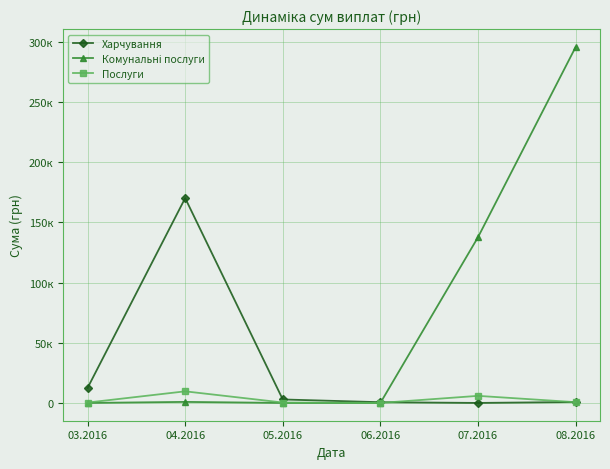

Is it true that Харчування equals -83000.9 at 07.2016?

False